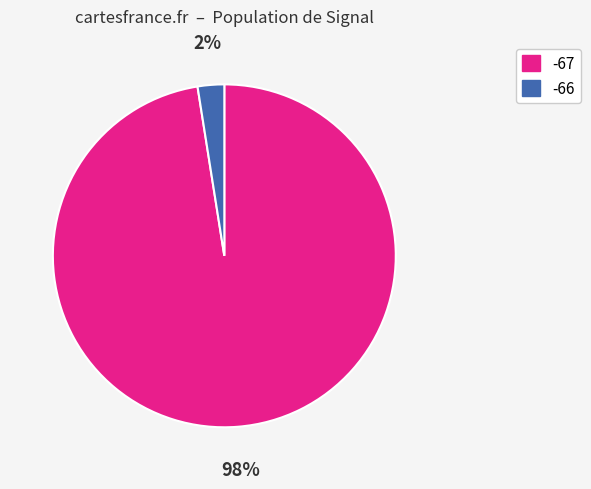

Is it true that -66 is 2% of the pie?

True